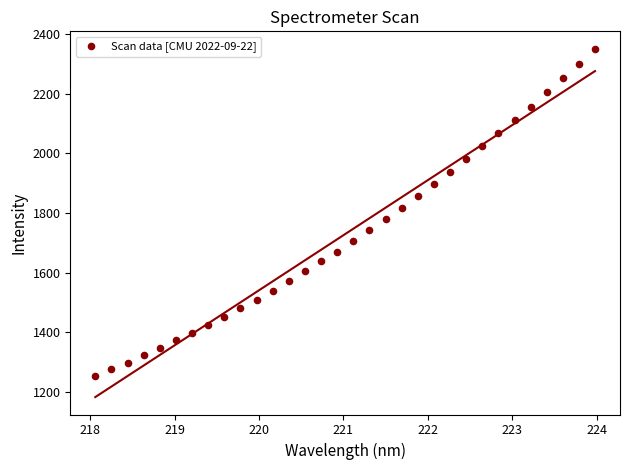

What is the range of X values (max minus min)?

5.9